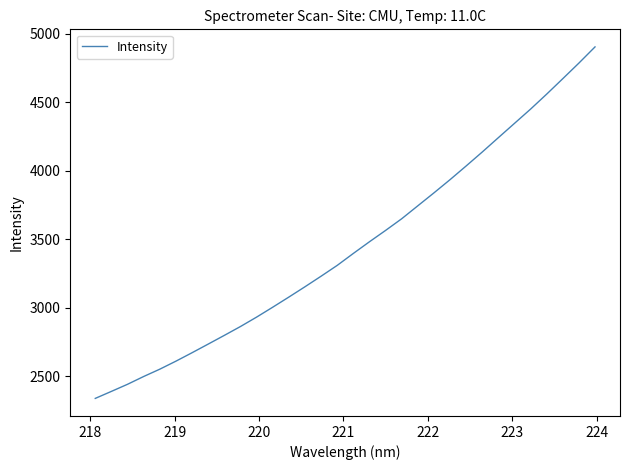

What is the difference between the maximum and minimum values?

2562.2